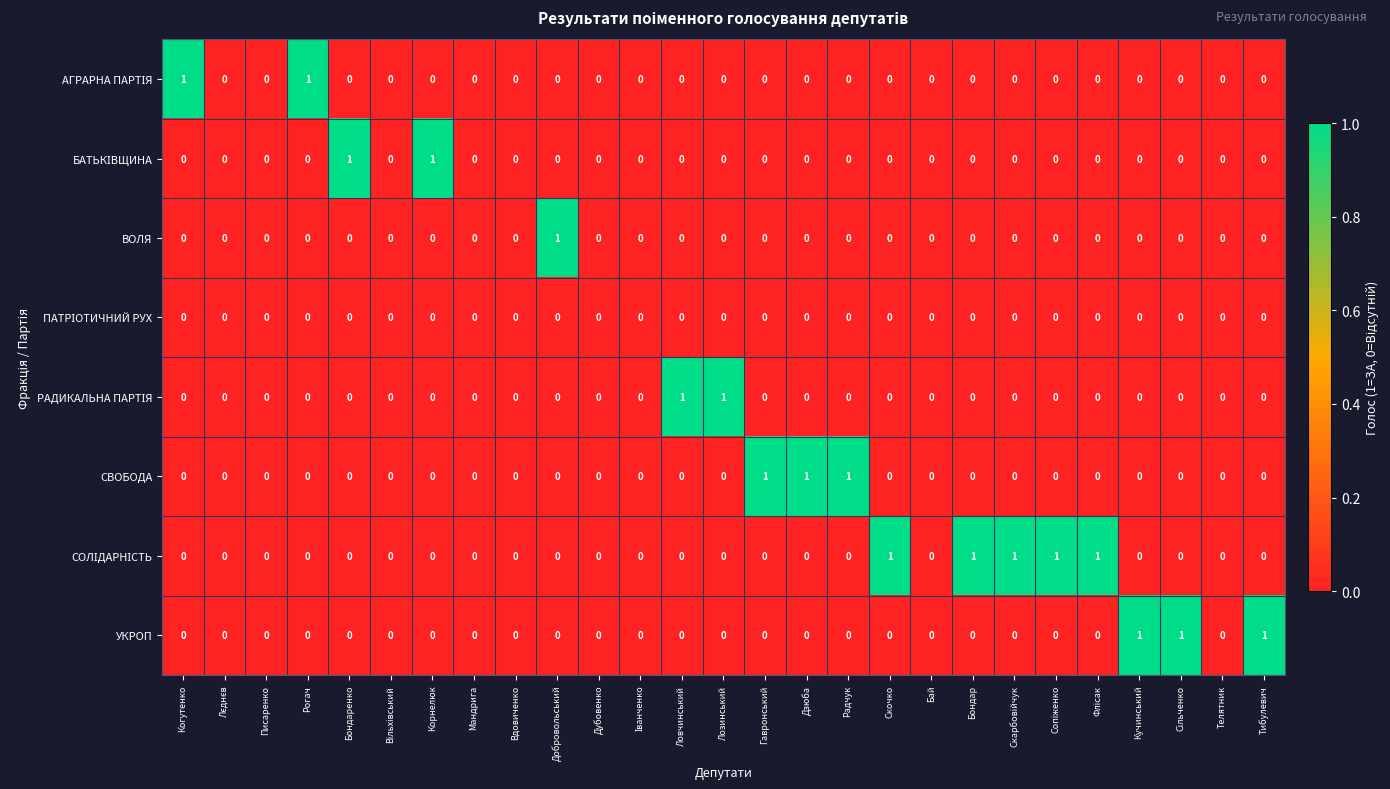

Which series changed the most between Писаренко and Радчук?

СВОБОДА